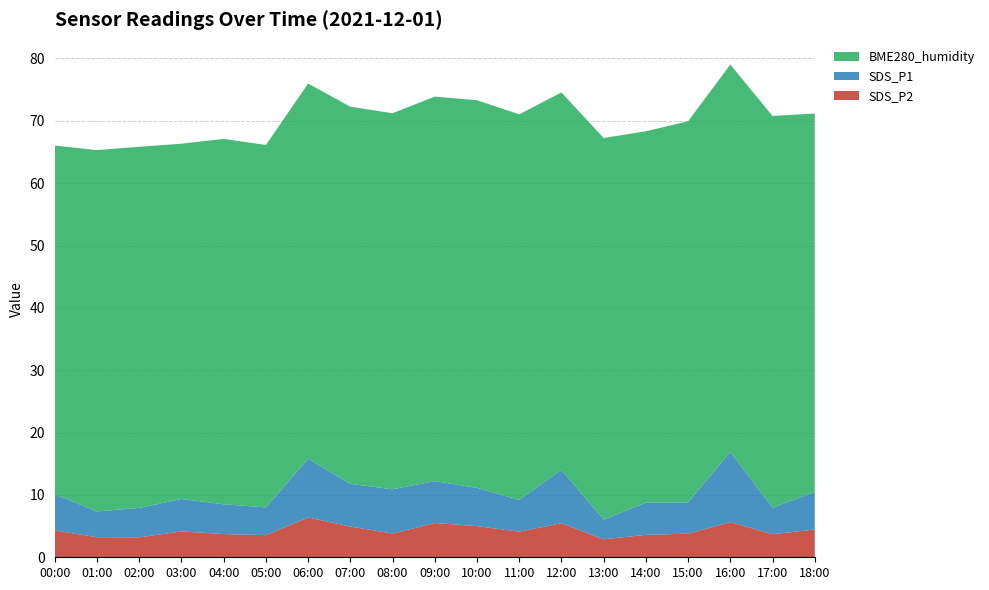

Reading left to right, what are all the values shown in this chart?

SDS_P2: 4.3	3.2	3.2	4.2	3.7	3.5	6.4	4.9	3.8	5.5	5.0	4.1	5.5	2.9	3.6	3.8	5.6	3.7	4.5
SDS_P1: 5.8	4.1	4.7	5.2	4.8	4.5	9.4	6.8	7.1	6.7	6.1	5.1	8.6	3.2	5.2	5.0	11.3	4.2	6.0
BME280_humidity: 55.9	58.0	57.9	57.0	58.6	58.1	60.2	60.5	60.3	61.7	62.2	61.8	60.5	61.2	59.6	61.1	62.1	62.8	60.7